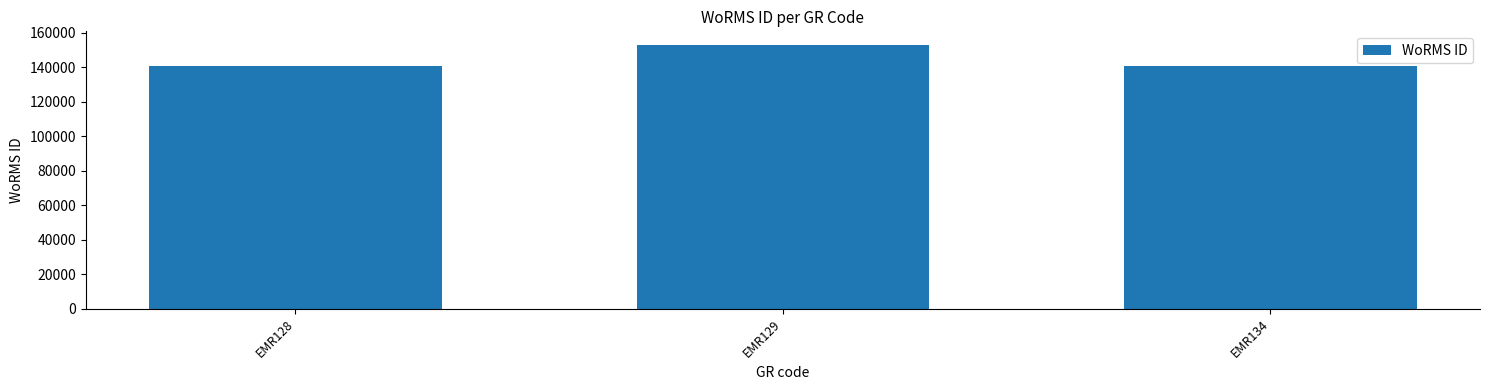

What is the approximate value at EMR129?

153087